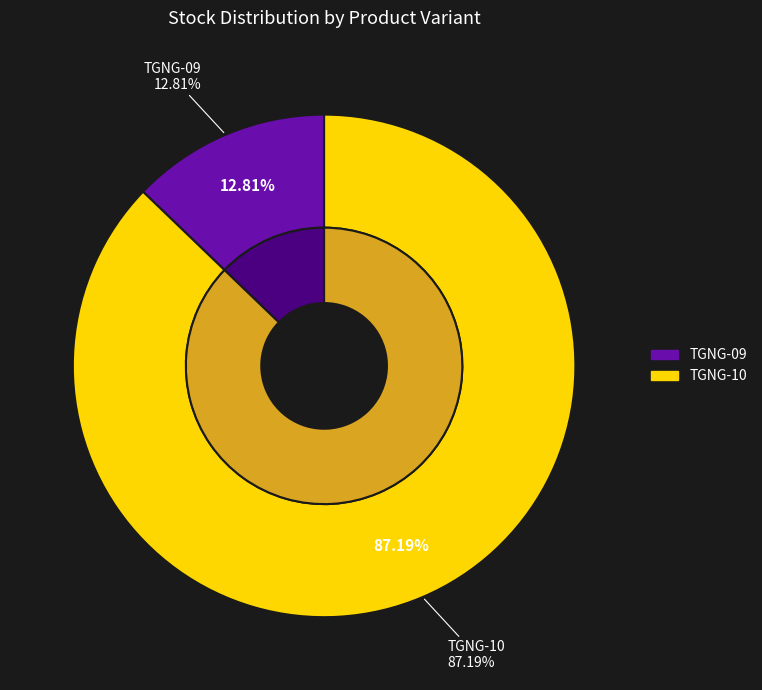

Is there any slice that represents more than half of the pie?

Yes